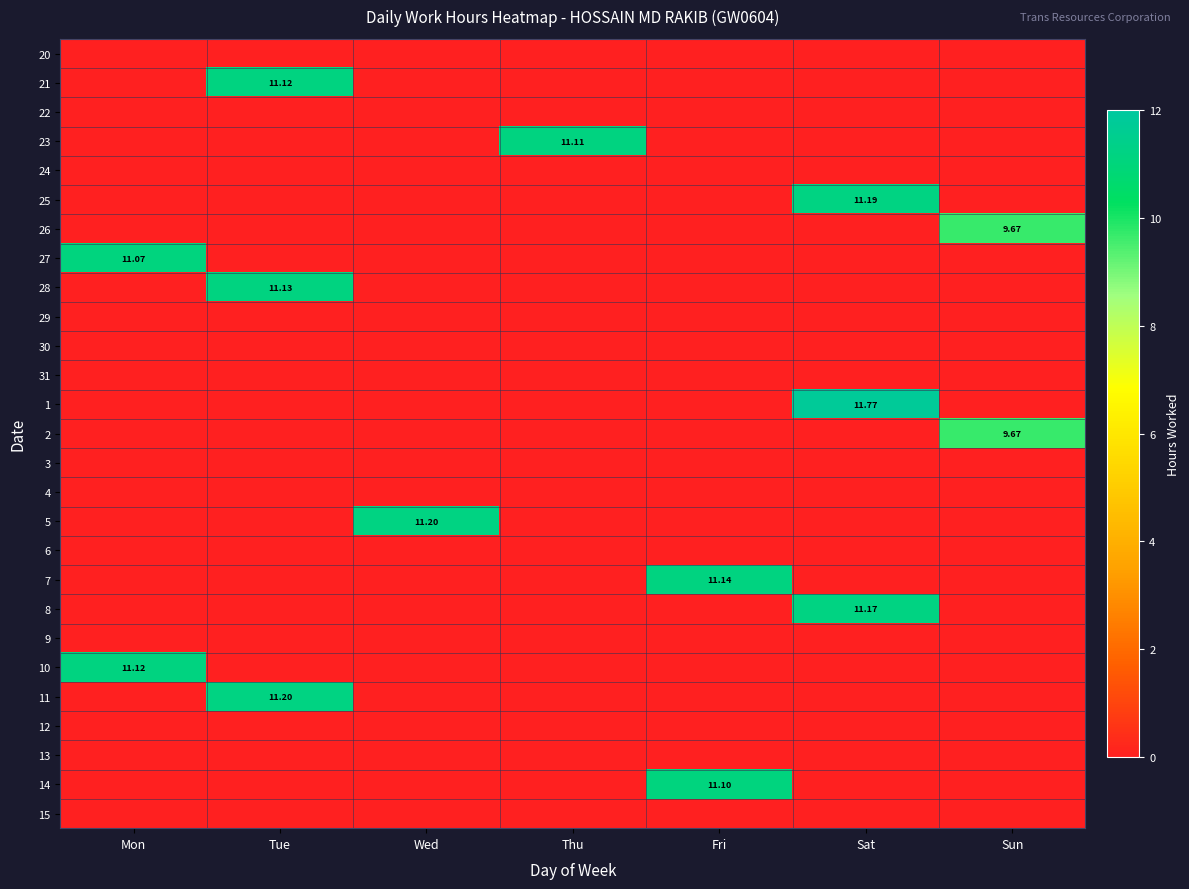

At which category is the sum across all series the highest?

Sat